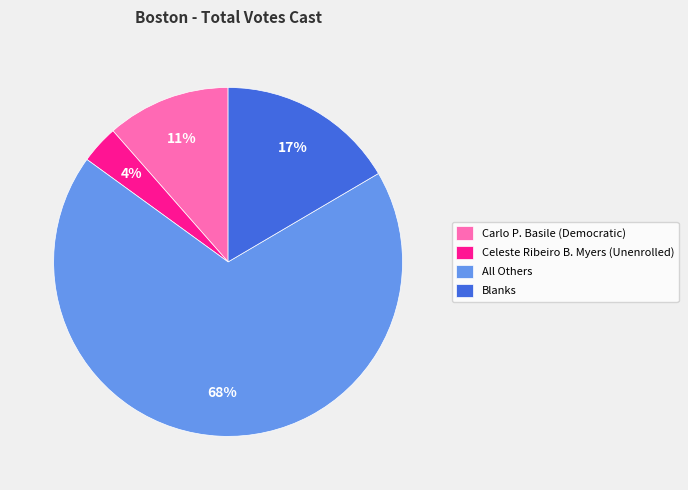

Is there a majority slice in this chart?

Yes